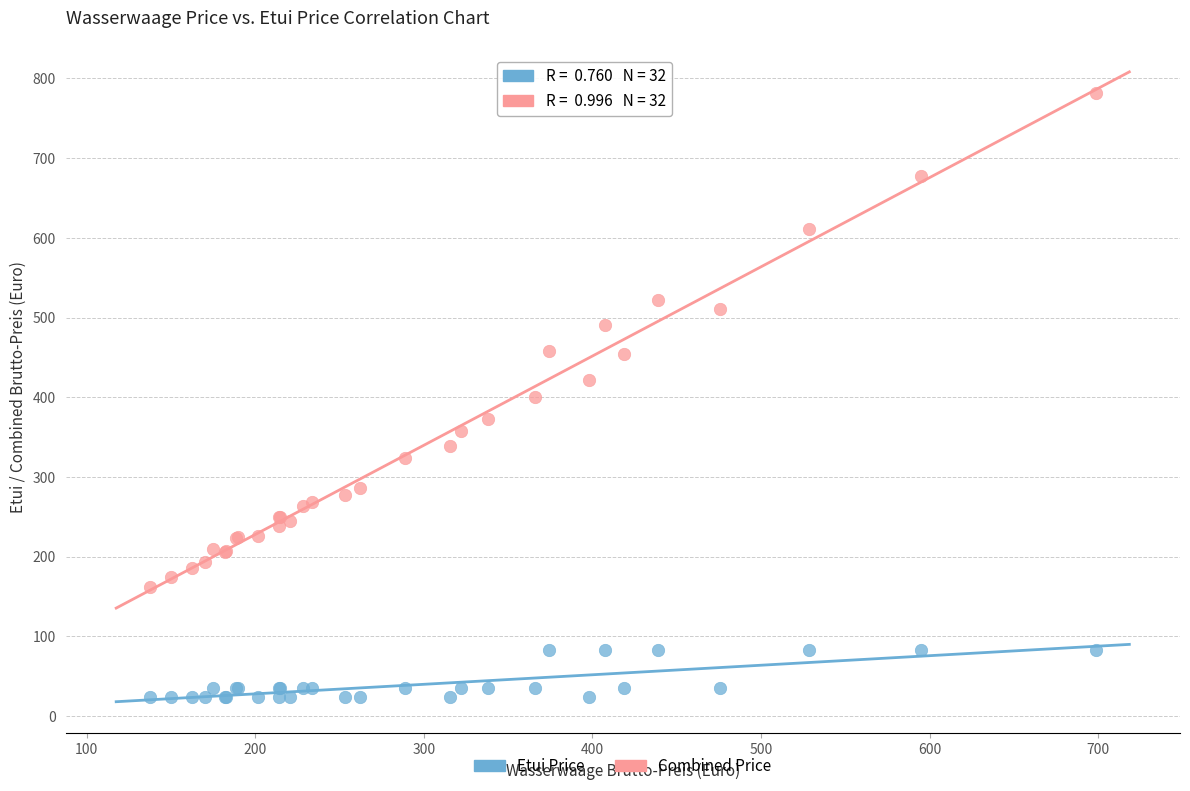

Which series reaches the minimum Y coordinate?

Etui Price